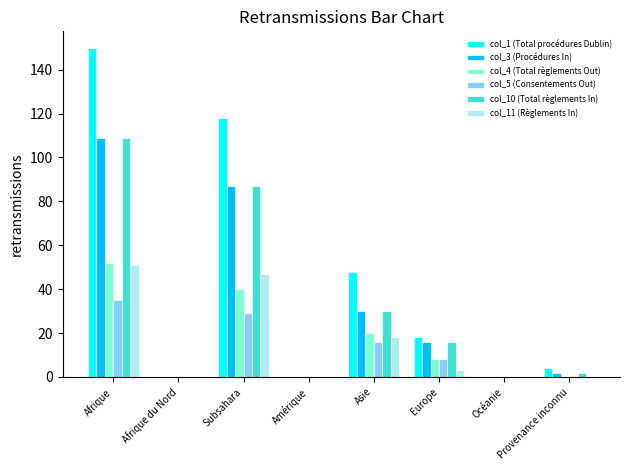

Which series has the largest total across all categories?

col_1 (Total procédures Dublin)